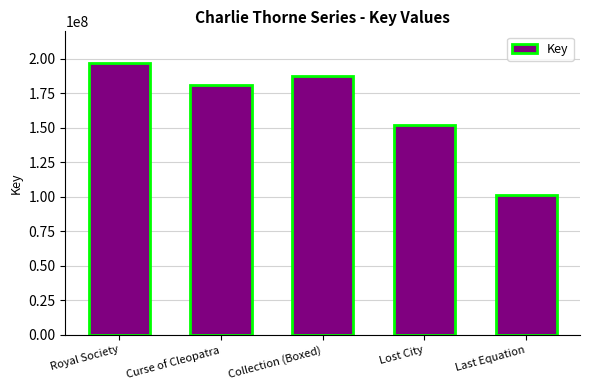

Approximately how many times larger is the value at Curse of Cleopatra compared to Last Equation?

1.8